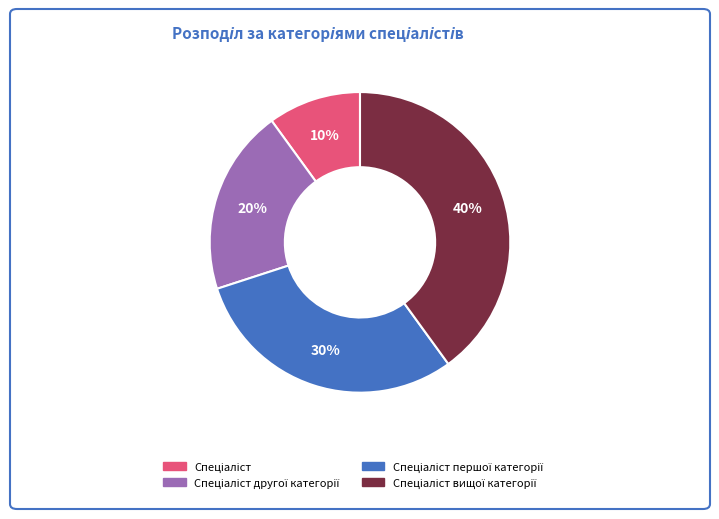

How many slices are in this pie chart?

4